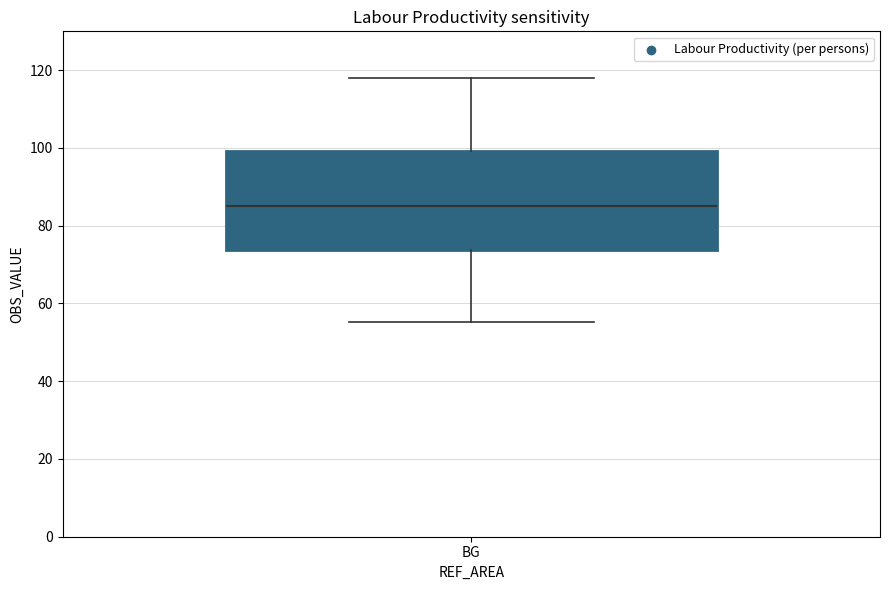

Read this box plot against the y-axis: the position of the median line, the range covered by the box, and the ends of both whiskers. The values are not printed on the chart, so give them approximately, as read against the axis.

median 86, box 74 to 100, whiskers 56 to 118